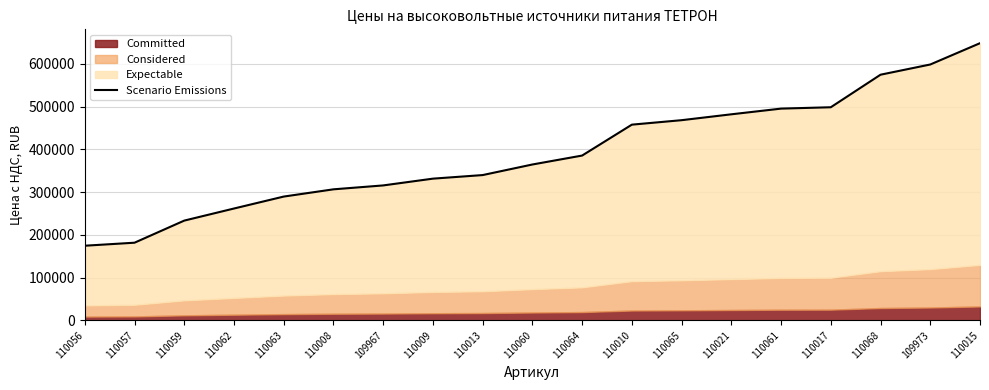

List the labels in order of value, smallest first.

110056, 110057, 110059, 110062, 110063, 110008, 109967, 110009, 110013, 110060, 110064, 110010, 110065, 110021, 110061, 110017, 110068, 109973, 110015